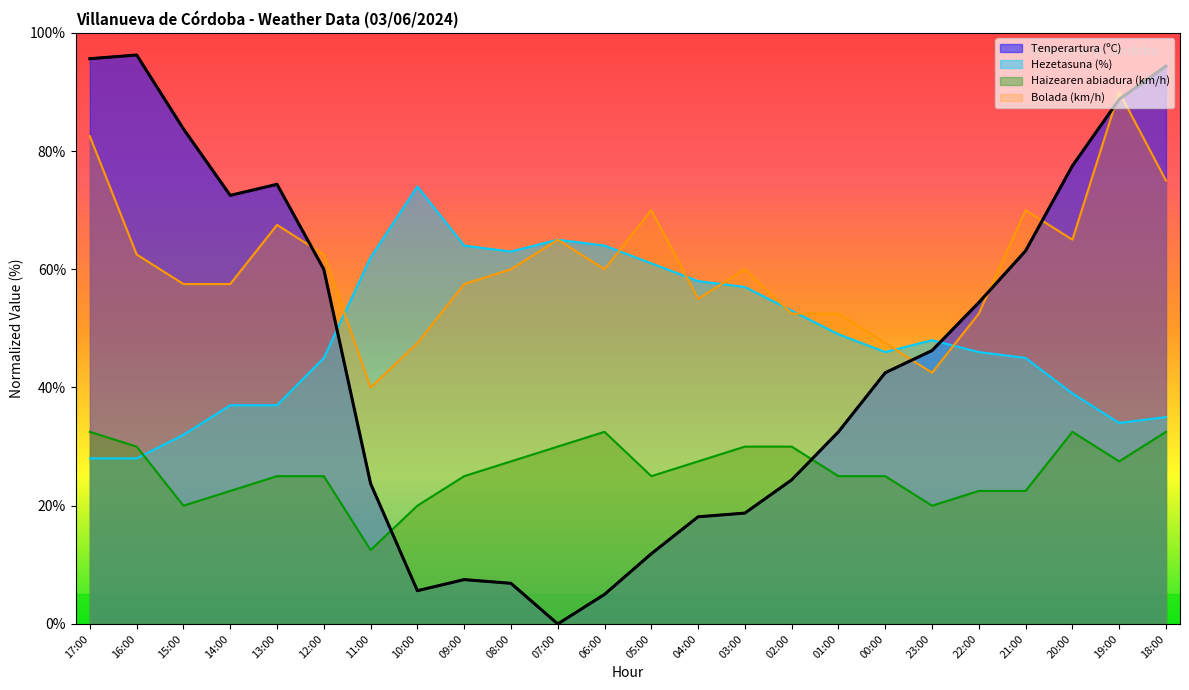

What is the sum of the Hezetasuna (%) values at 22:00 and 10:00?

120.0